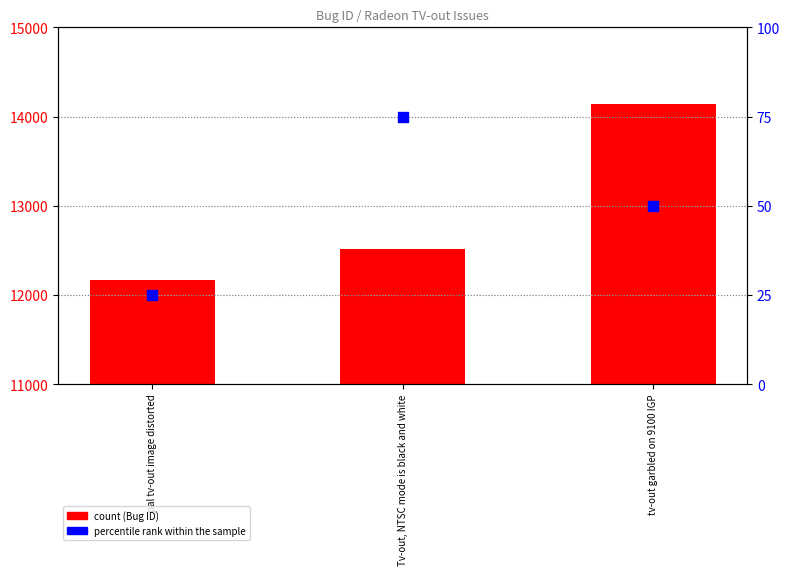

At which category is the sum across all series the highest?

tv-out garbled on 9100 IGP